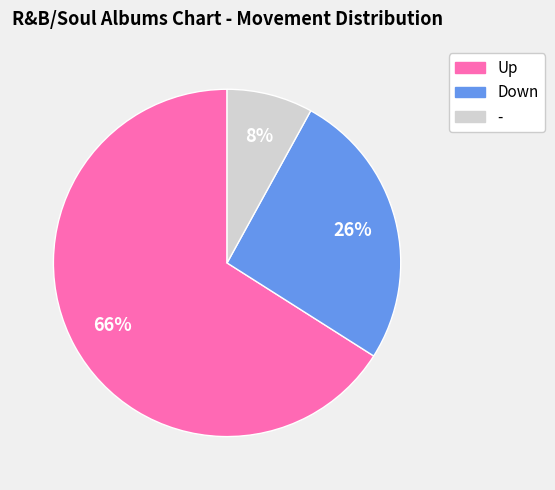

To the nearest percent, what is the average slice percentage?

33%